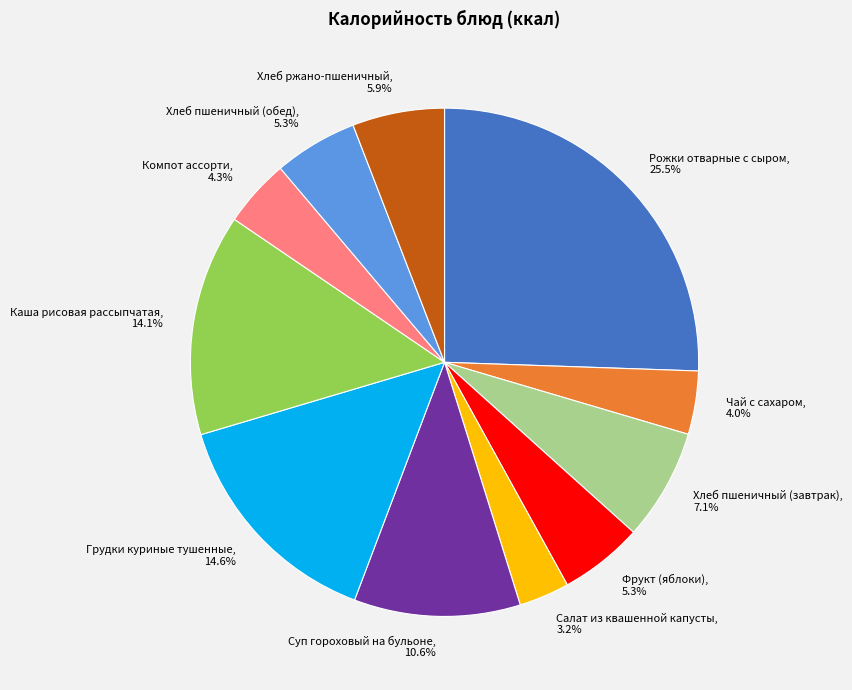

Is it true that Хлеб пшеничный (обед) is 15% of the pie?

False